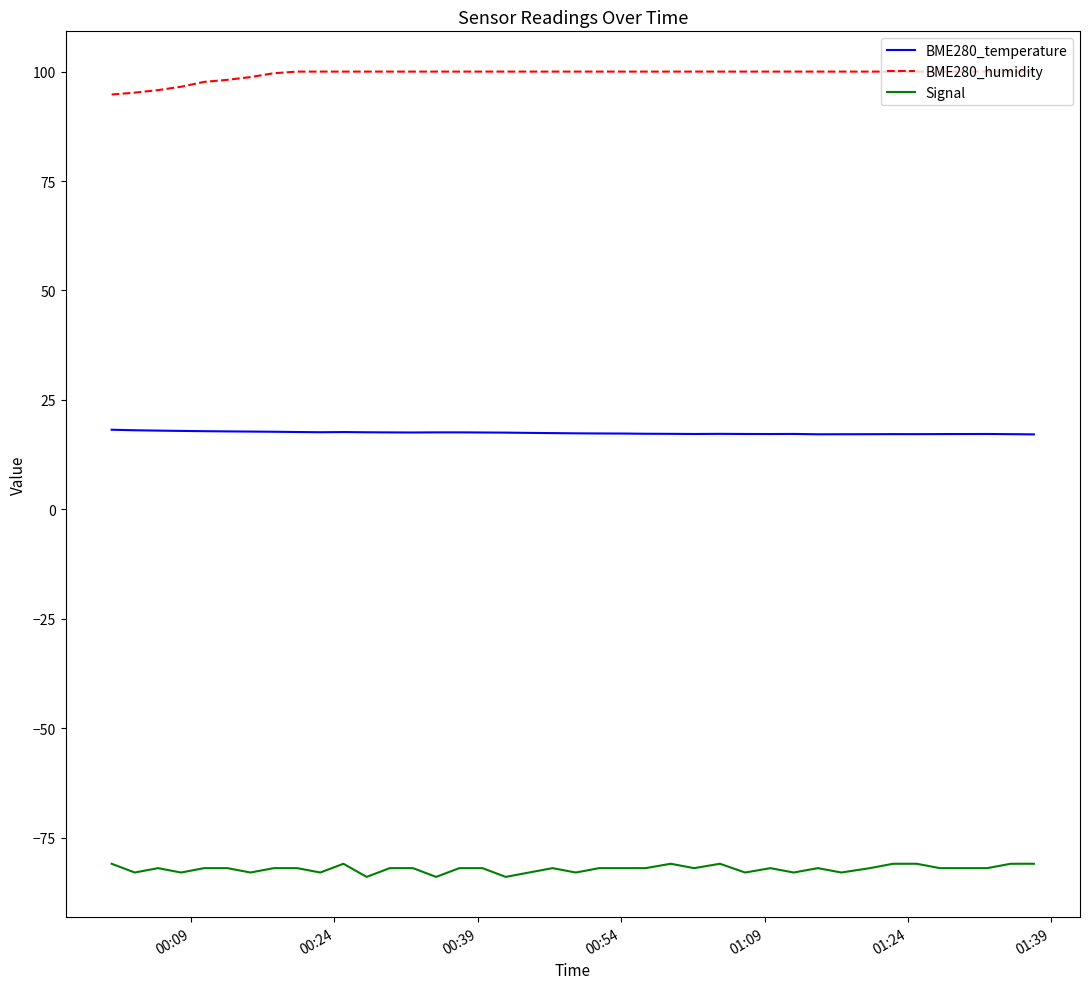

What is the difference between the maximum and minimum values in the BME280_humidity series?

5.2